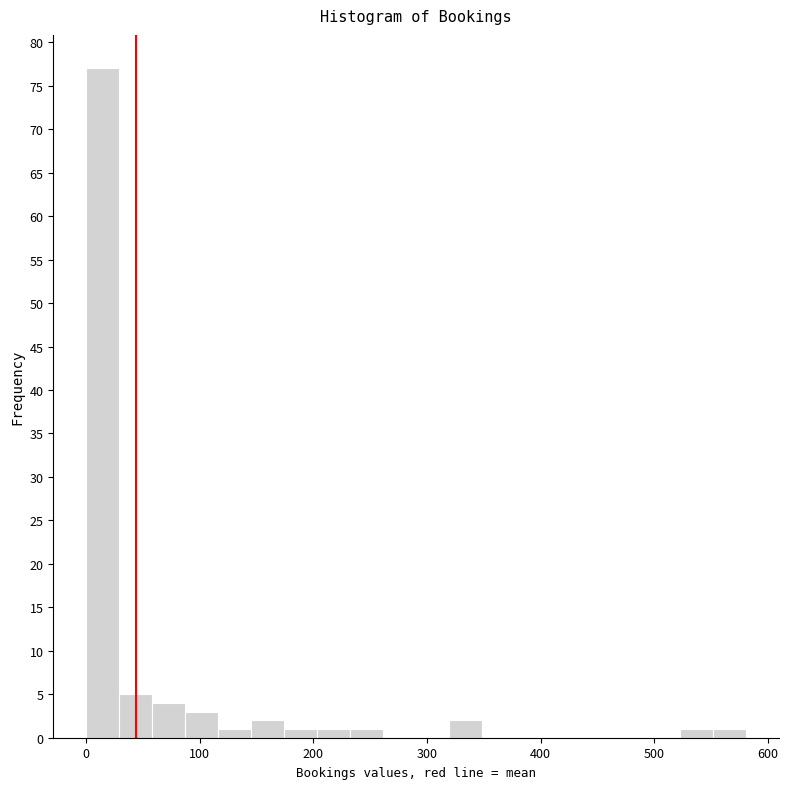

Read against the x-axis, roughly where is the centre of the tallest bar?

10